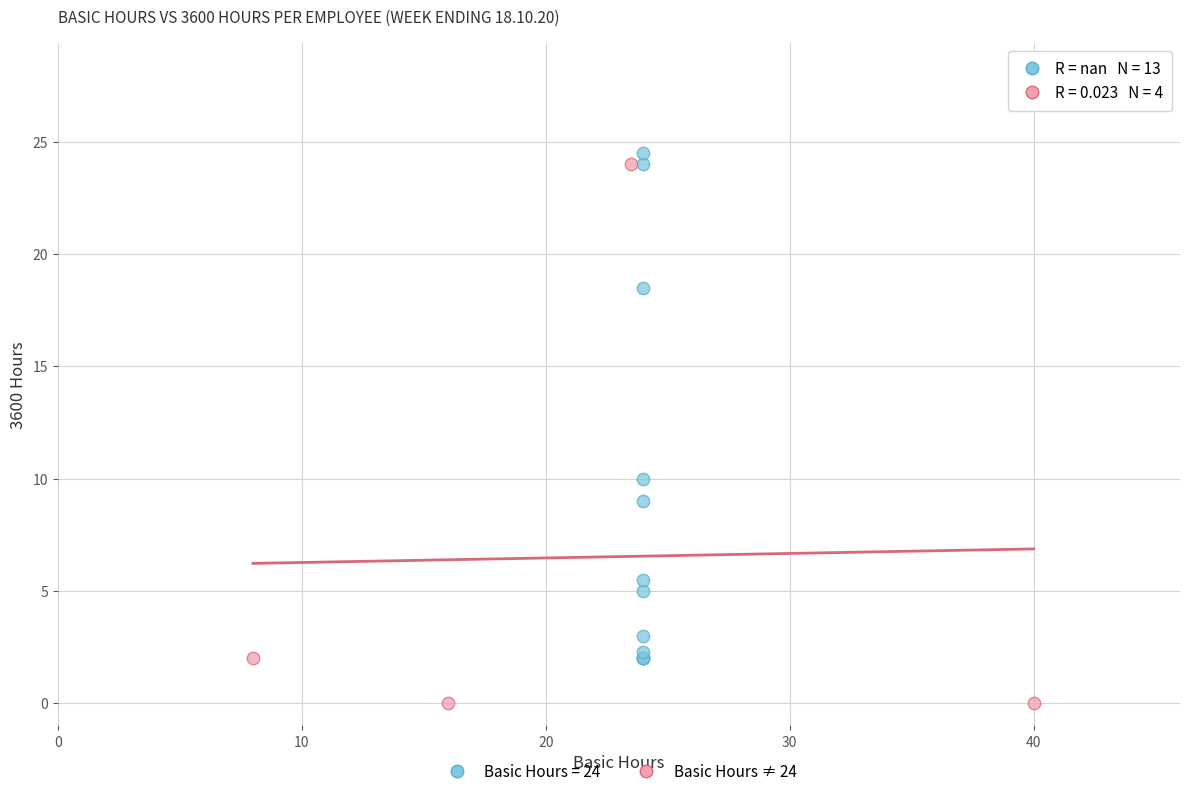

Which series contains the lowest Y value?

Basic Hours ≠ 24